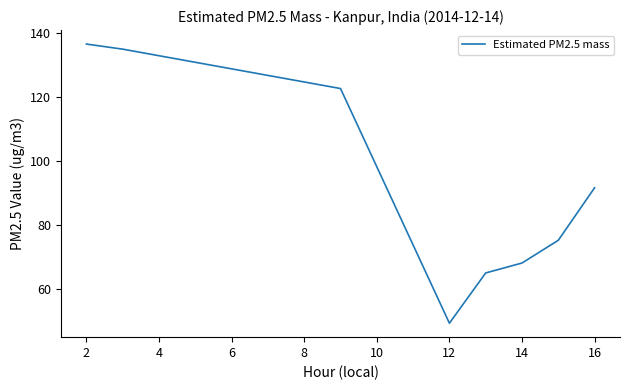

How many distinct data groups are displayed?

1